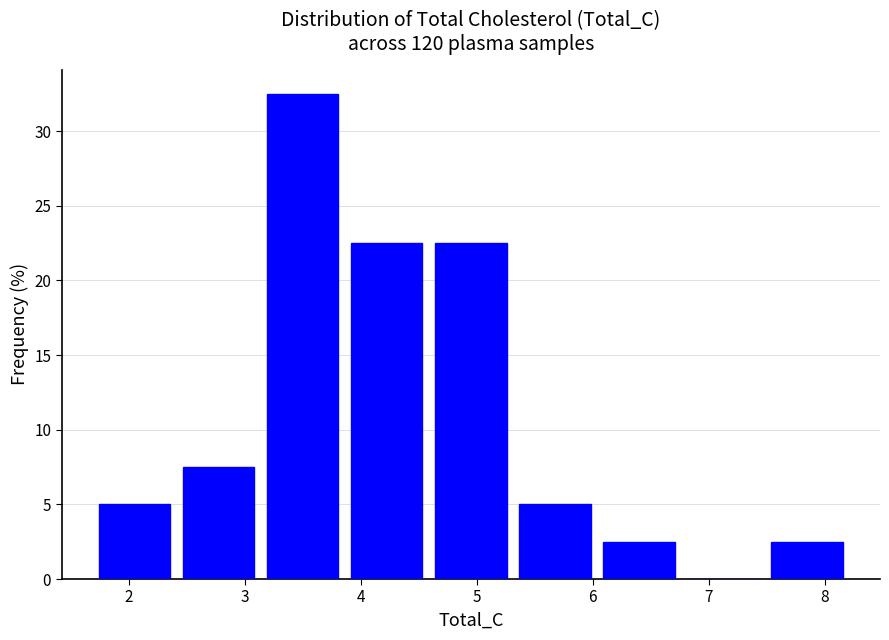

What is the height of the bar covering 4.6 to 5.3 on the x-axis? Neither the bar edges nor the heights are printed on the chart, so give them approximately, as read against the axes.

22.5